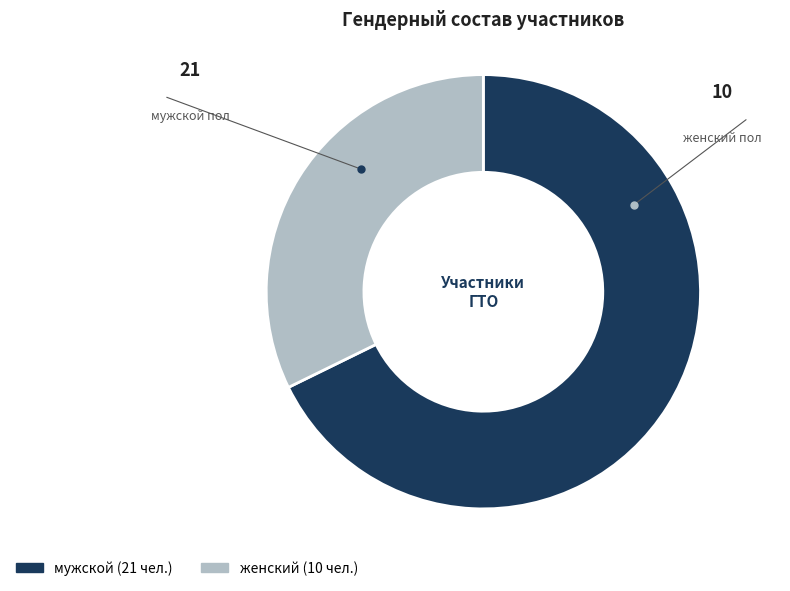

Is there a majority slice in this chart?

Yes